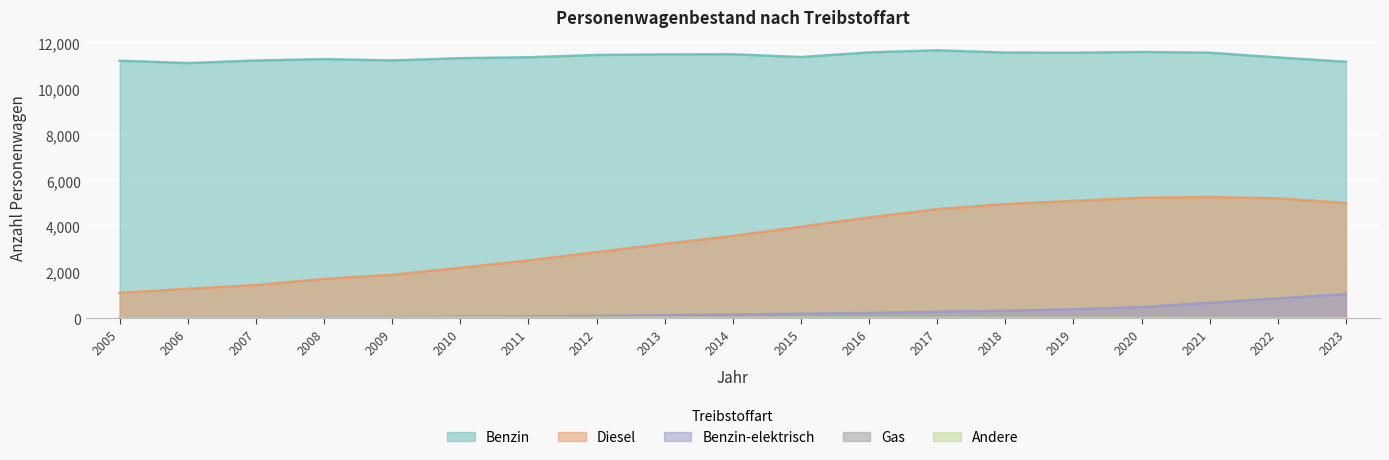

Rank the series at 2006 from highest to lowest value.

Benzin, Diesel, Benzin-elektrisch, Gas, Andere